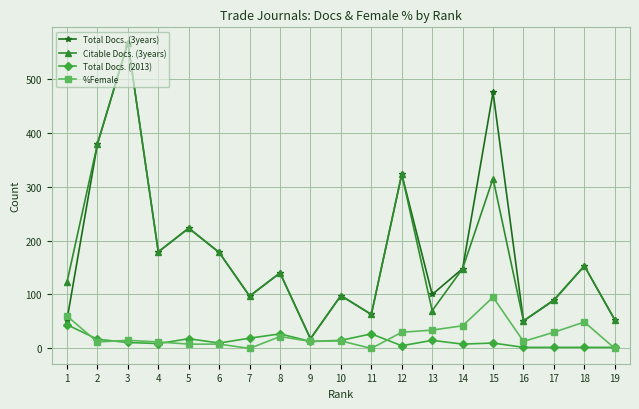

At which category does Citable Docs. (3years) reach its first local peak?

3